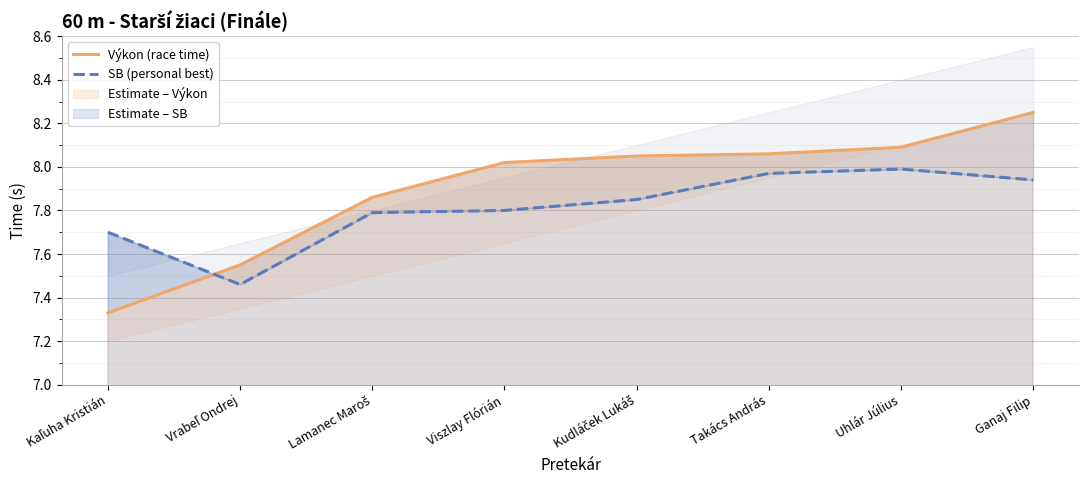

True or false: SB (personal best) and Výkon (race time) cross at least once.

True